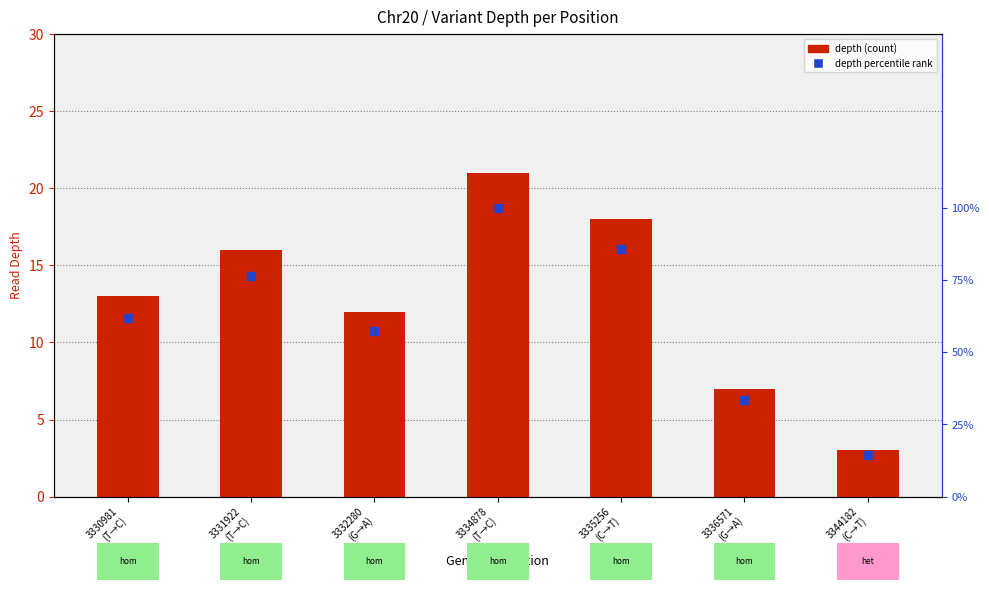

At how many categories does at least one series exceed 91?

1